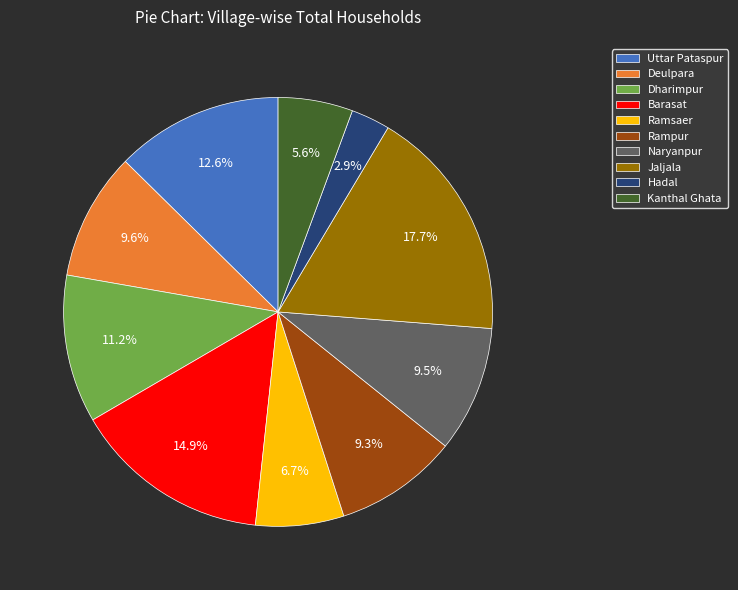

Does any single category account for the majority?

No